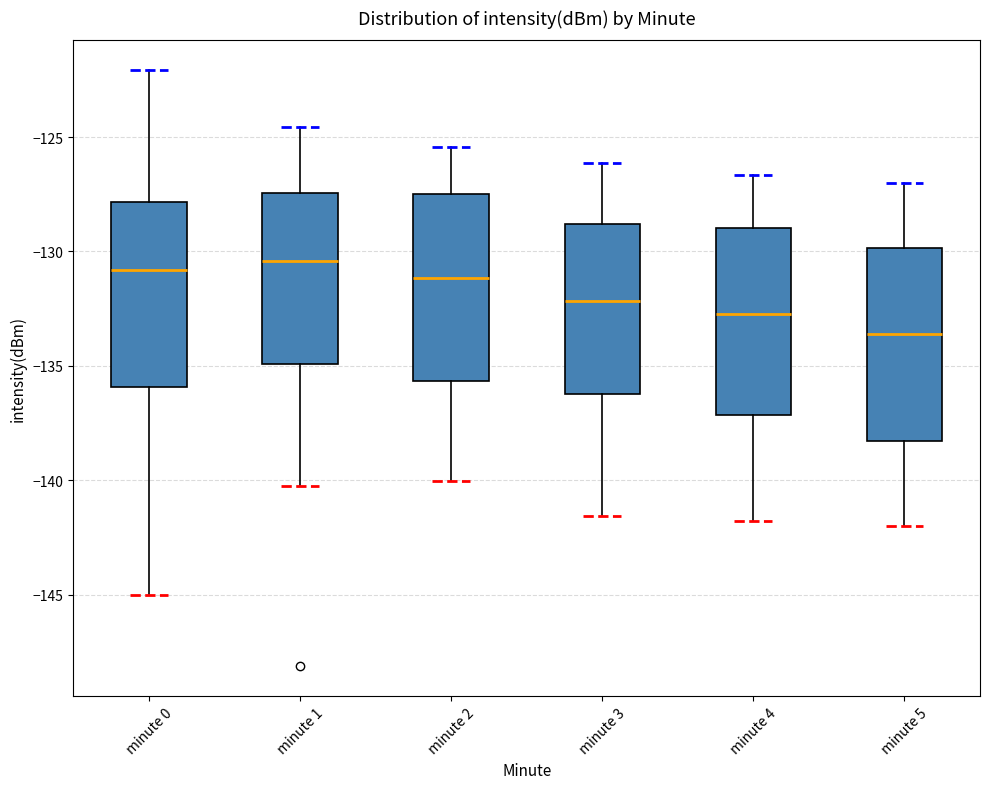

Where is the upper edge of the box for minute 2 on the y-axis? The values are not printed on the chart, so give them approximately, as read against the axis.

-127.5